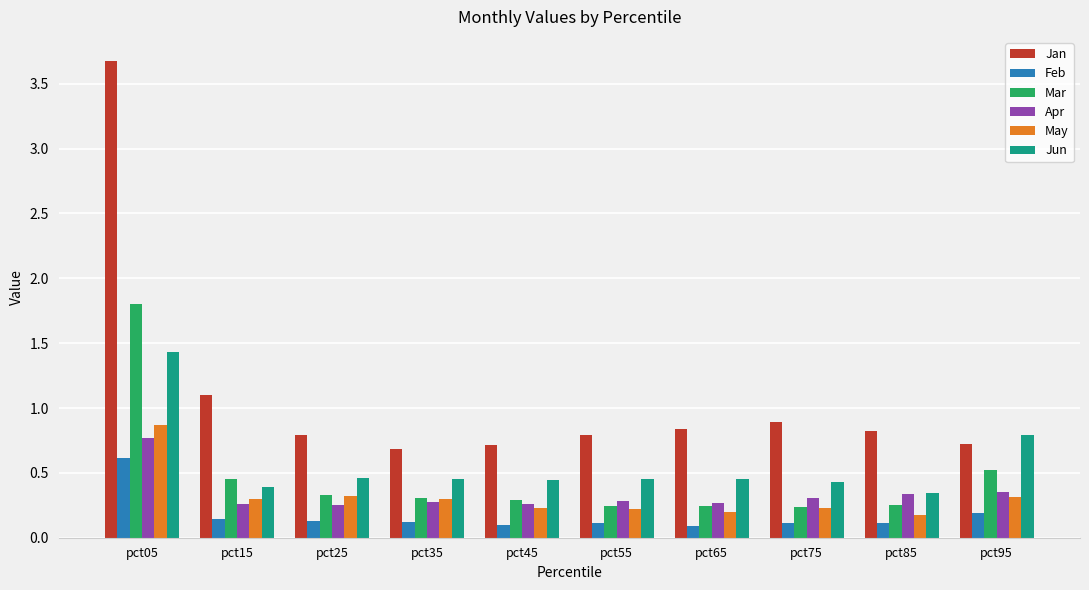

What is the maximum value for Mar?

1.8